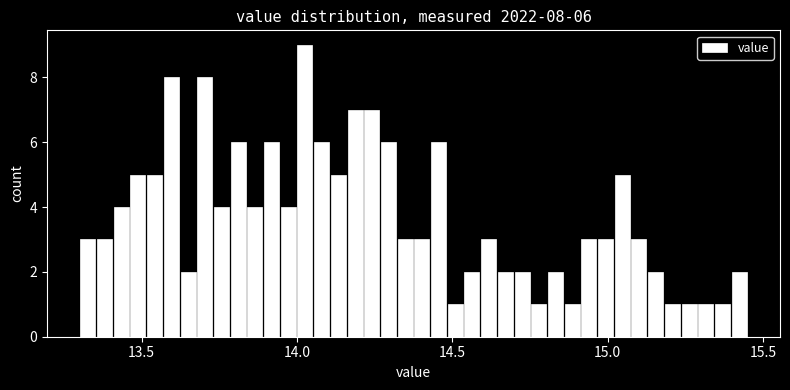

Read against the x-axis, roughly where is the centre of the tallest bar?

14.05